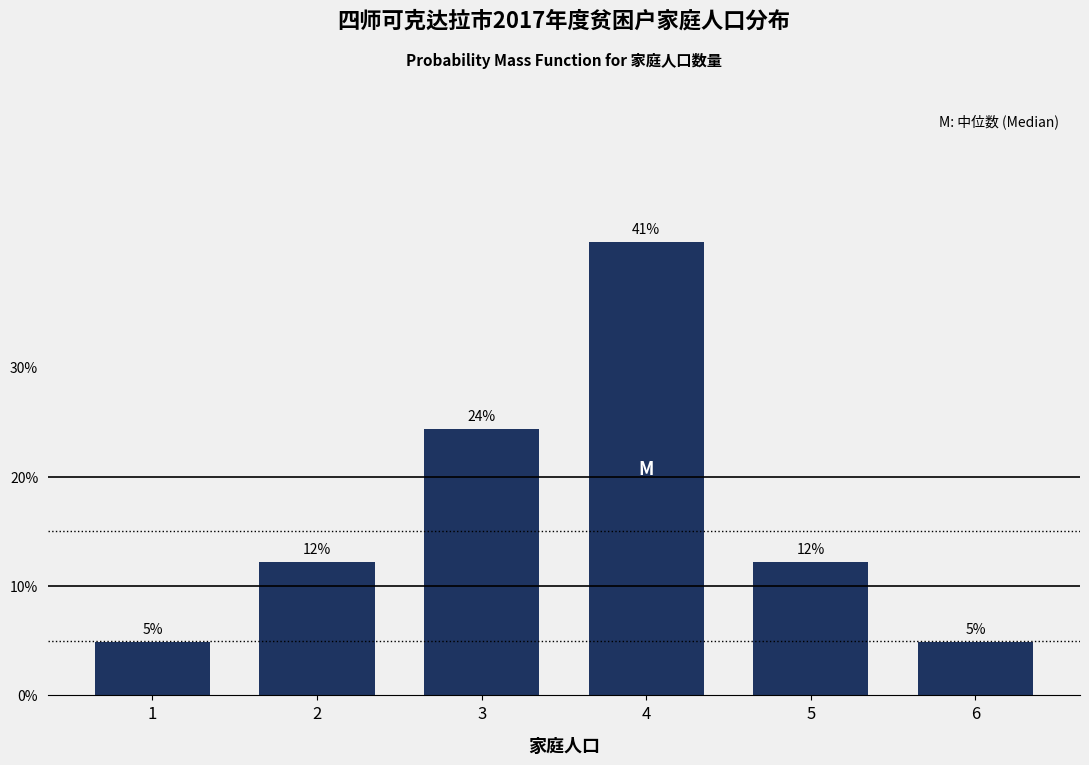

Are the bars horizontal?

No